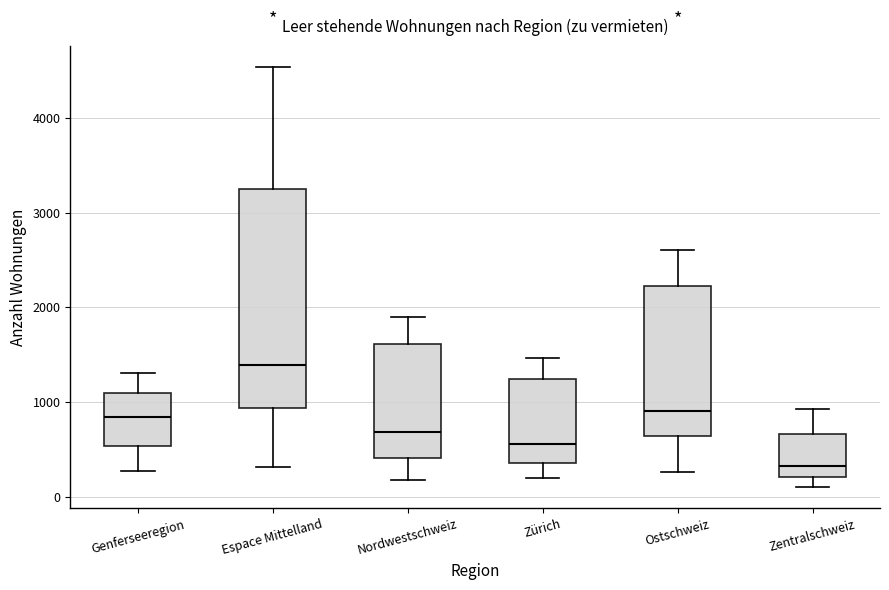

Which box's median line is the lowest?

Zentralschweiz